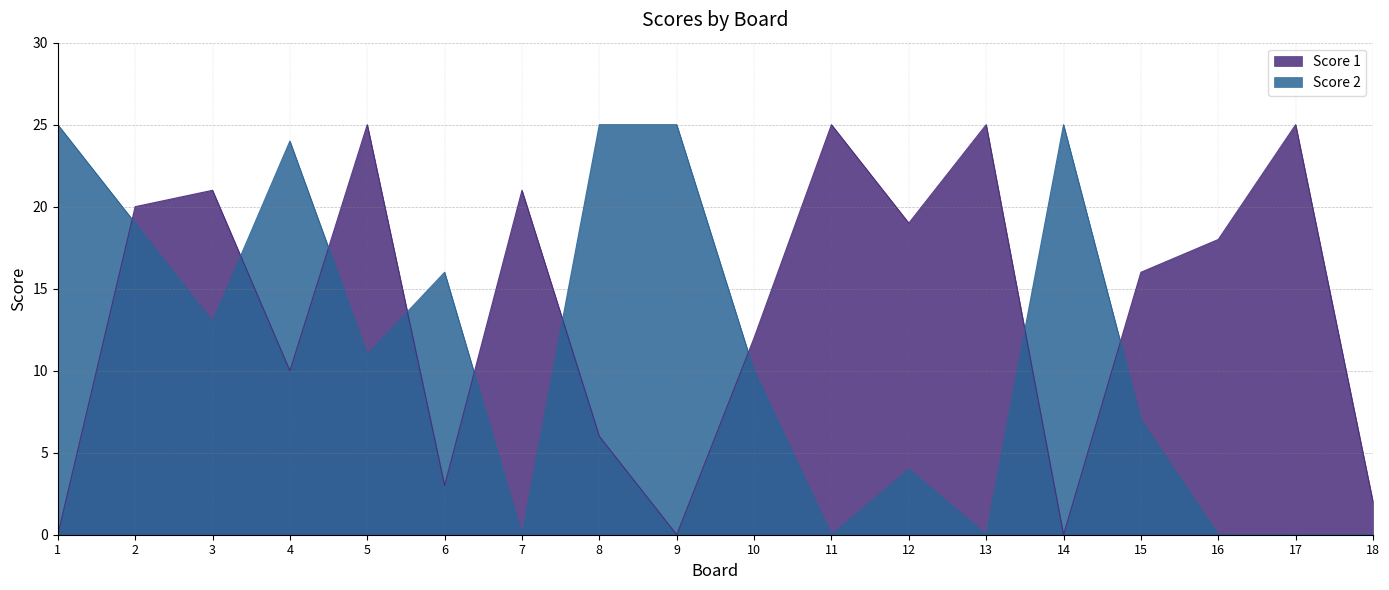

At 17, list the series in order from largest to smallest.

Score 1, Score 2